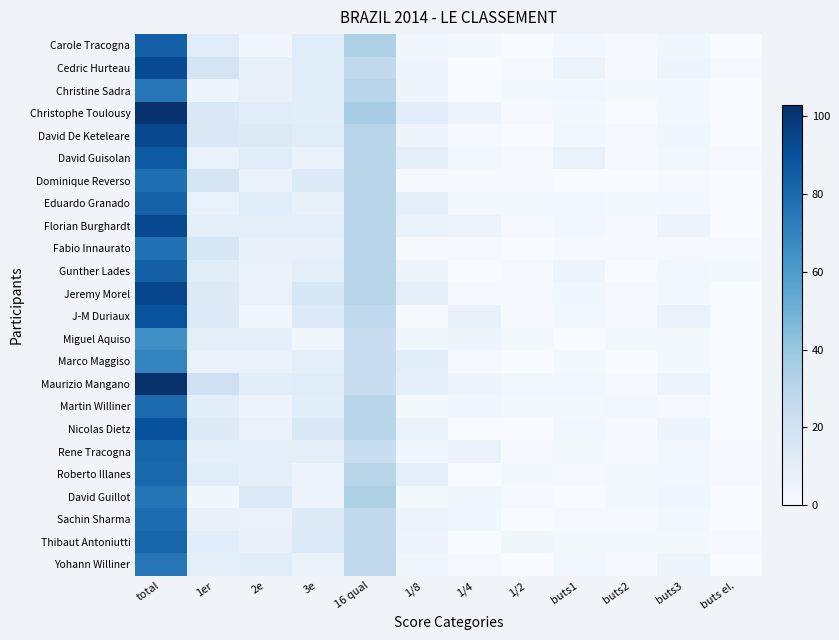

Rank the series by their maximum value, from highest to lowest.

Maurizio Mangano, Christophe Toulousy, Jeremy Morel, David De Keteleare, Florian Burghardt, Cedric Hurteau, Nicolas Dietz, J-M Duriaux, David Guisolan, Carole Tracogna, Gunther Lades, Eduardo Granado, Rene Tracogna, Thibaut Antoniutti, Roberto Illanes, Martin Williner, Sachin Sharma, Dominique Reverso, Fabio Innaurato, David Guillot, Christine Sadra, Yohann Williner, Marco Maggiso, Miguel Aquiso